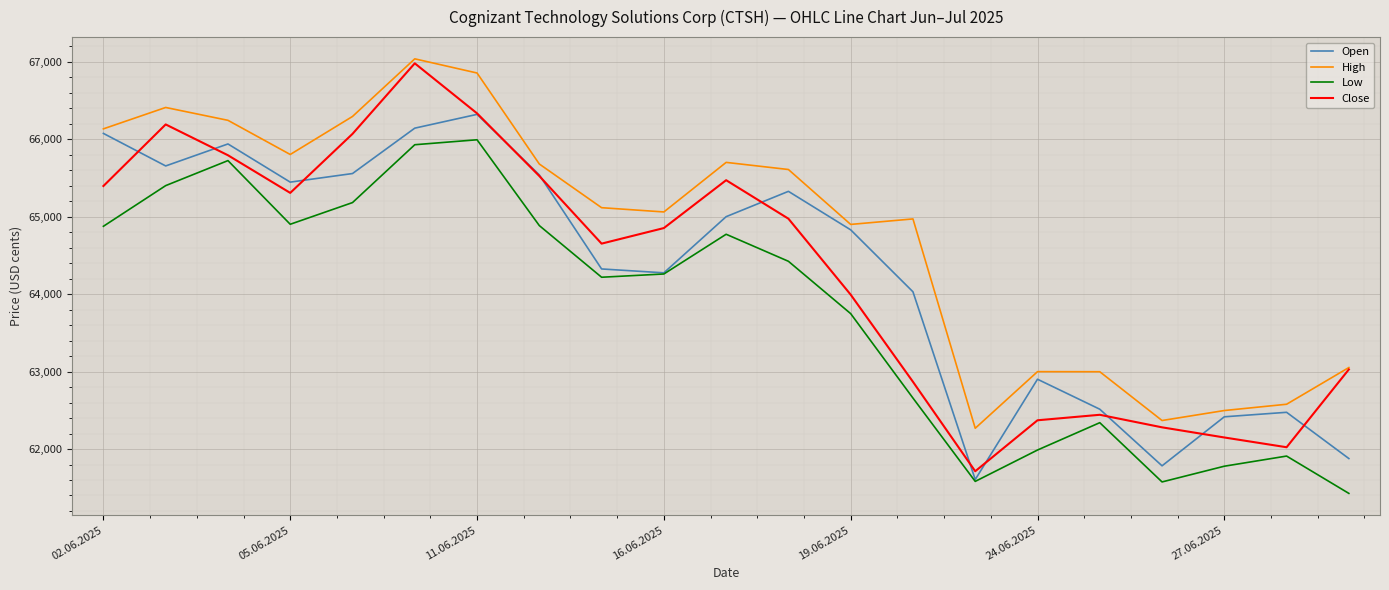

Which series has the largest total across all categories?

High